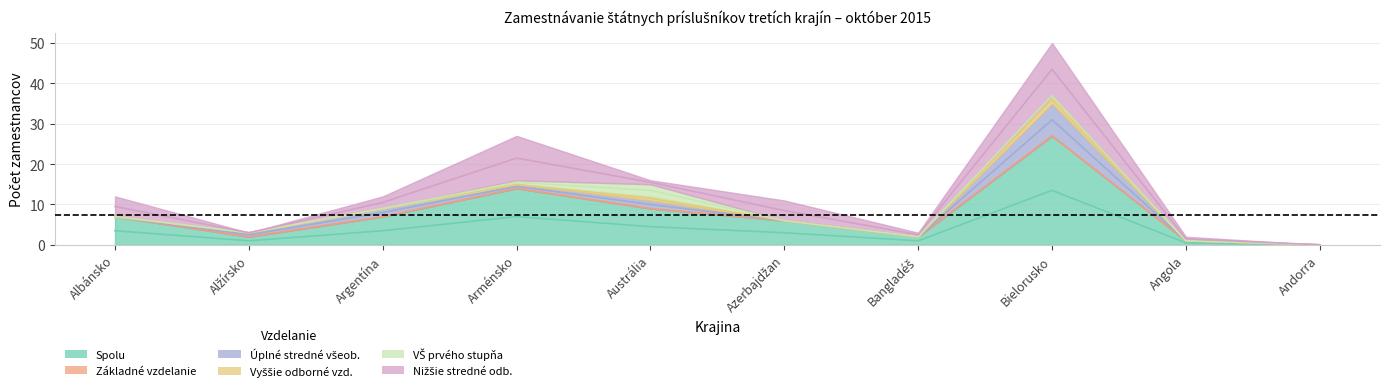

Where is VŠ prvého stupňa nearest to the value 1?

Arménsko